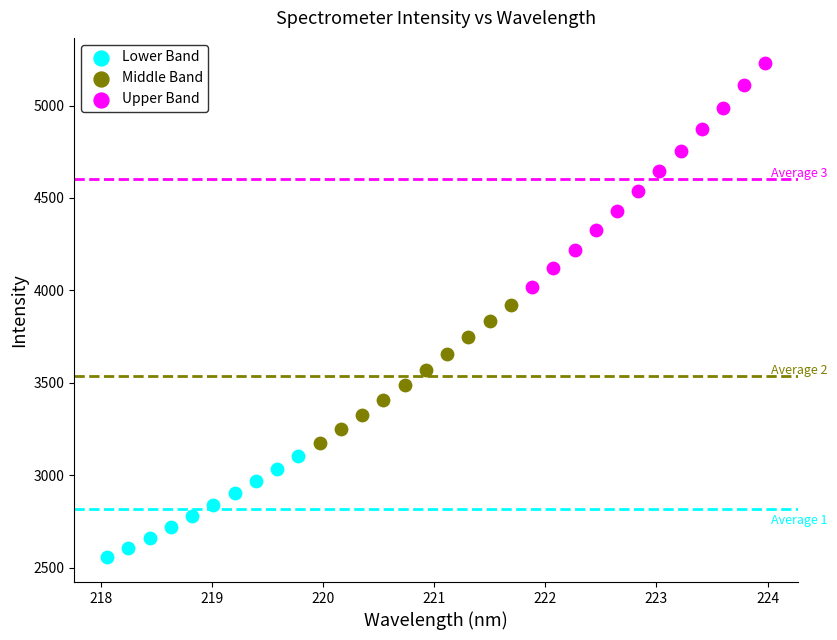

Which series has the widest spread of Y values?

Upper Band